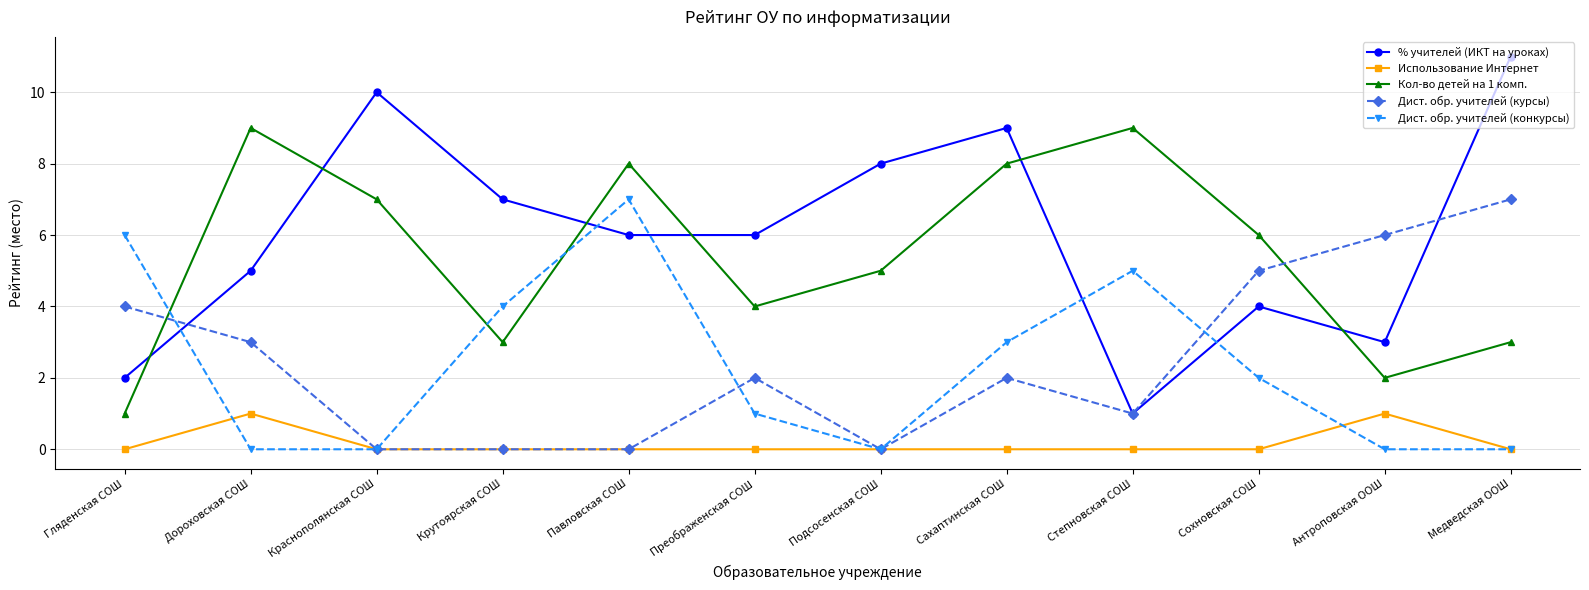

True or false: Кол-во детей на 1 комп. has more than 1 points higher than both neighbors.

True